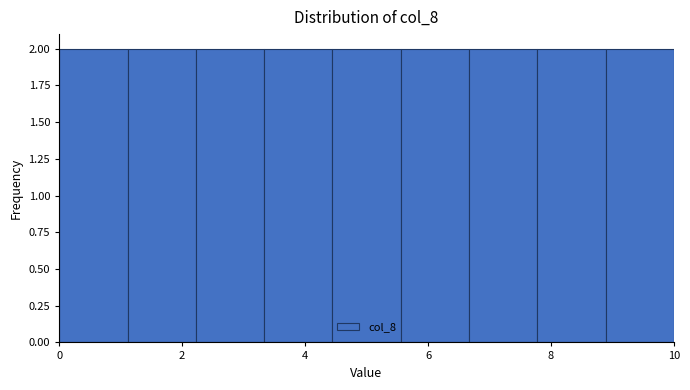

What is the height of the bar covering 4.4 to 5.6 on the x-axis? Neither the bar edges nor the heights are printed on the chart, so give them approximately, as read against the axes.

2